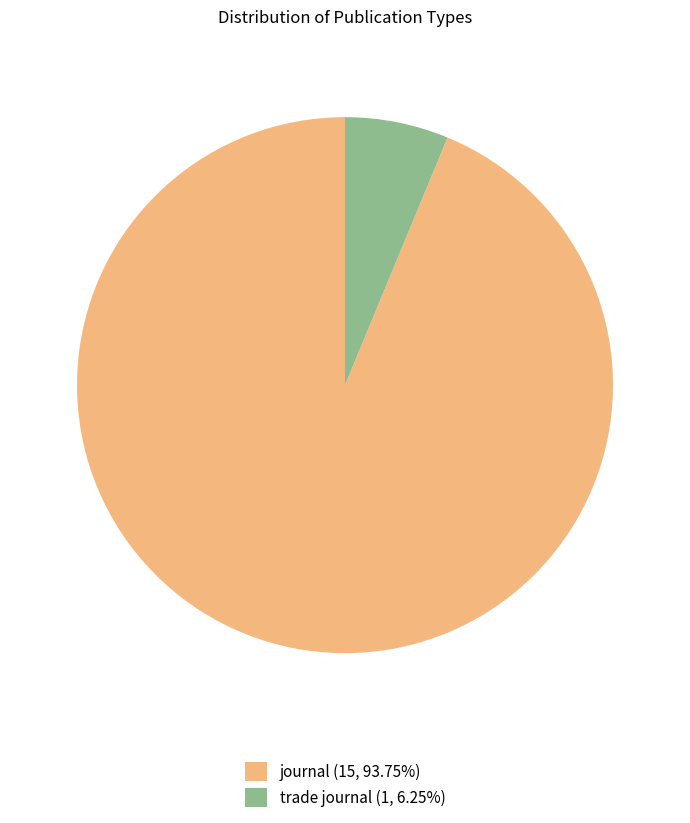

How many segments does this pie chart have?

2